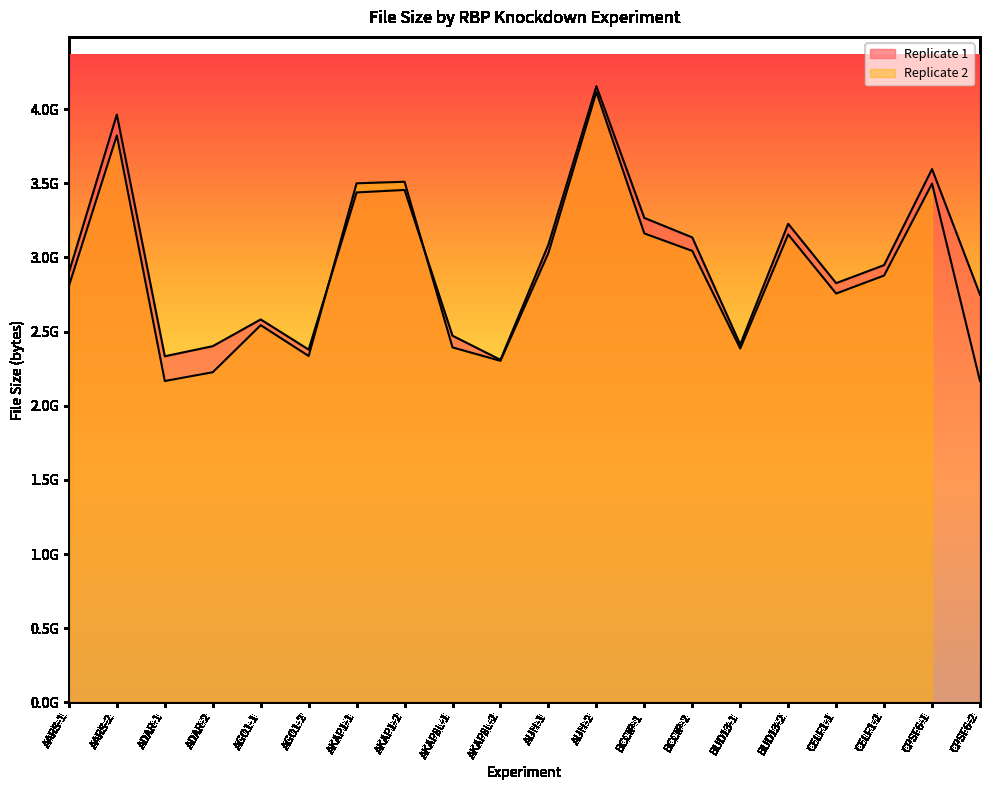

The value at BCCIP-2 is 1270844959. True or false?

False